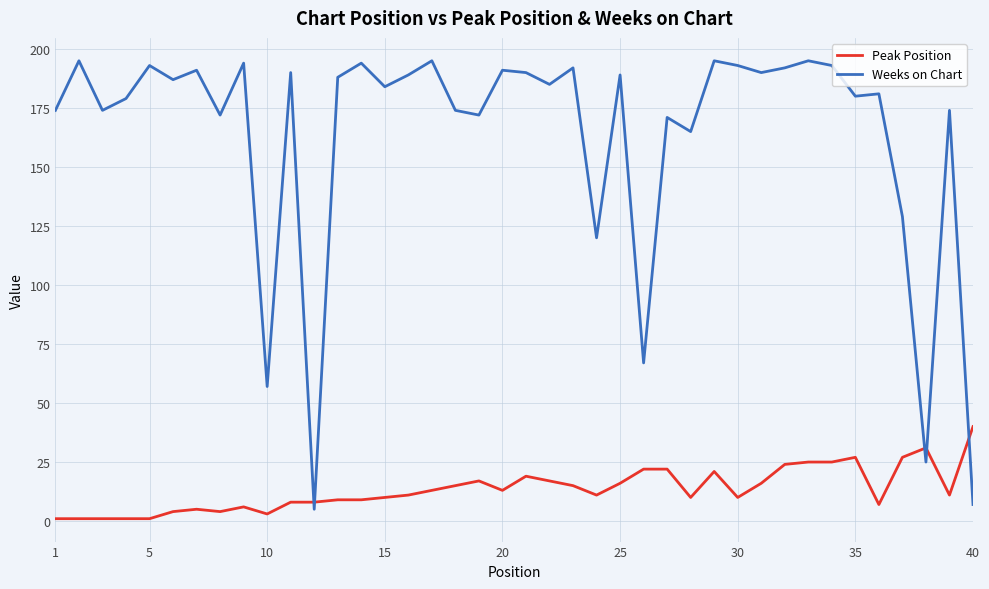

What is the lowest value of the Weeks on Chart series?

5